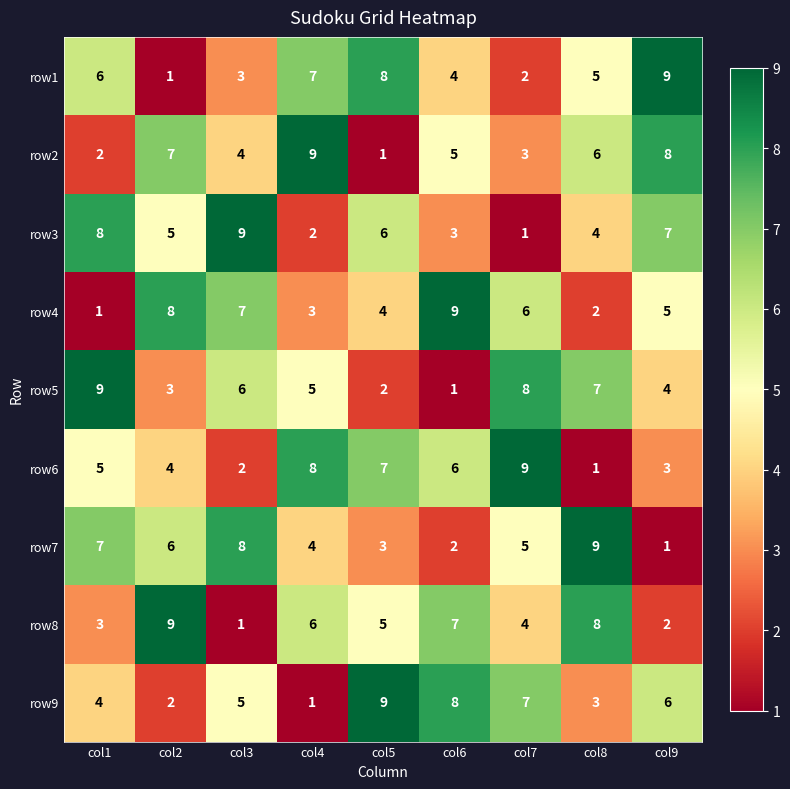

At how many categories does at least one series exceed 7?

9